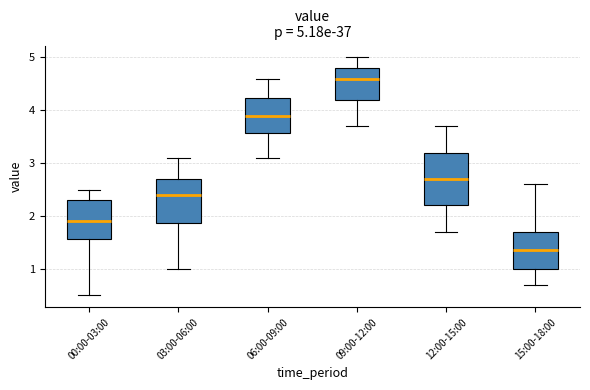

Which box's median line is the lowest?

15:00-18:00